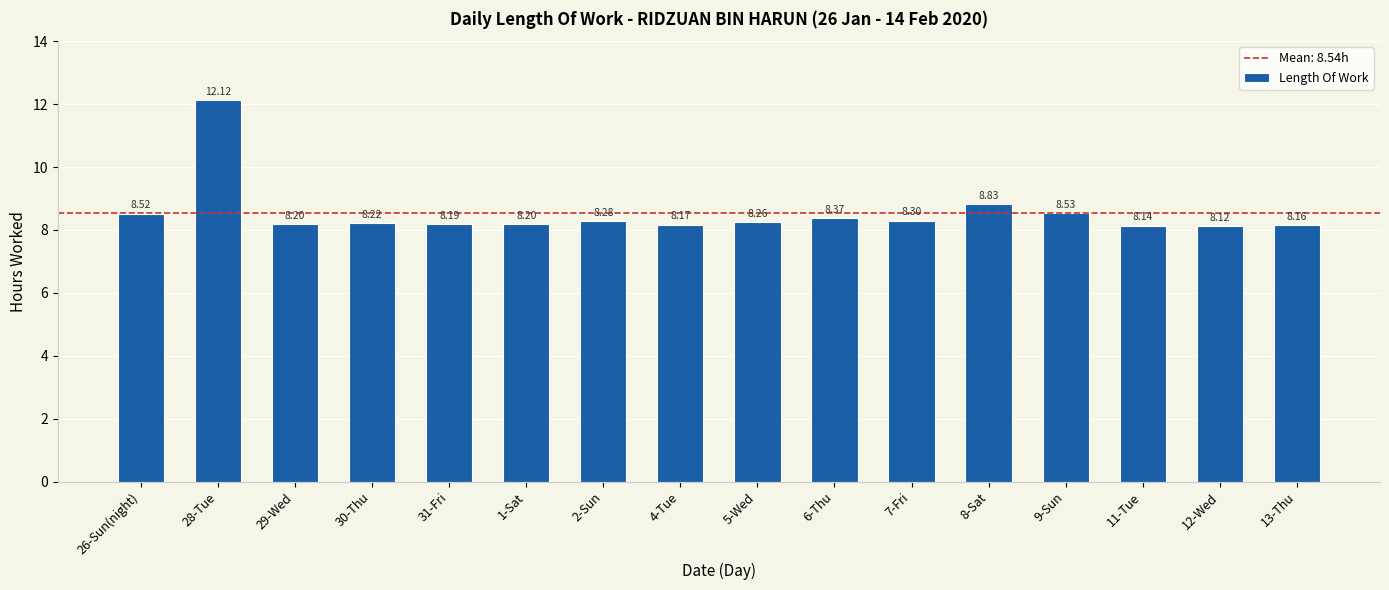

Reading left to right, extract all data points from this chart.

26-Sun(night)=8.5	28-Tue=12.1	29-Wed=8.2	30-Thu=8.2	31-Fri=8.2	1-Sat=8.2	2-Sun=8.3	4-Tue=8.2	5-Wed=8.3	6-Thu=8.4	7-Fri=8.3	8-Sat=8.8	9-Sun=8.5	11-Tue=8.1	12-Wed=8.1	13-Thu=8.2